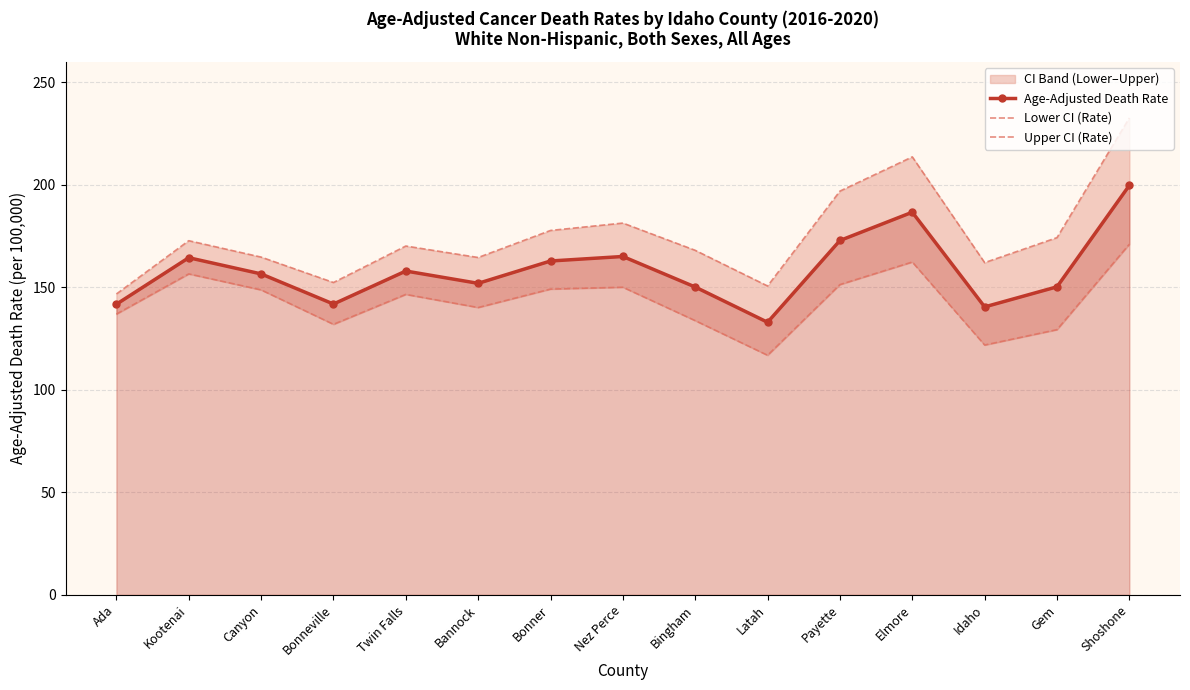

True or false: Age-Adjusted Death Rate and Lower CI (Rate) intersect in this chart.

False